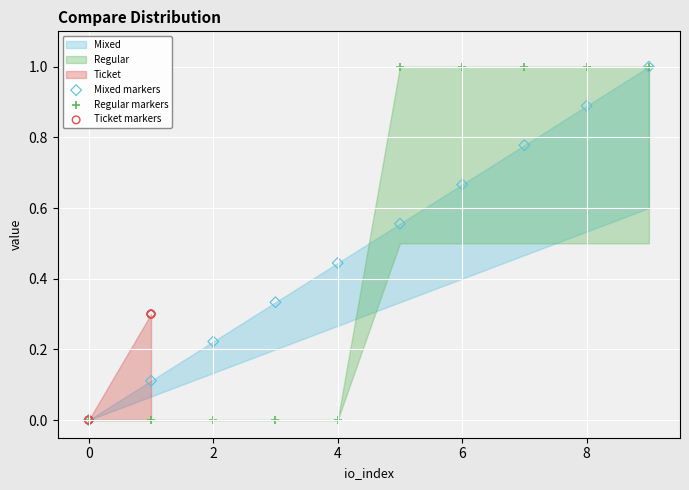

Which series contains the lowest Y value?

Mixed markers